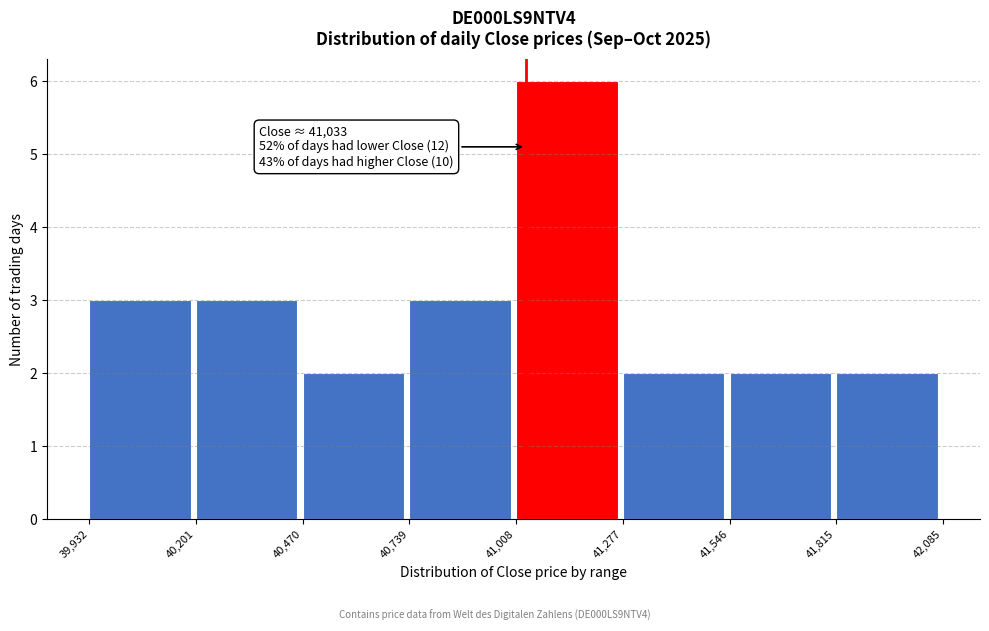

Which range on the x-axis has the tallest bar?

41,008 to 41,277